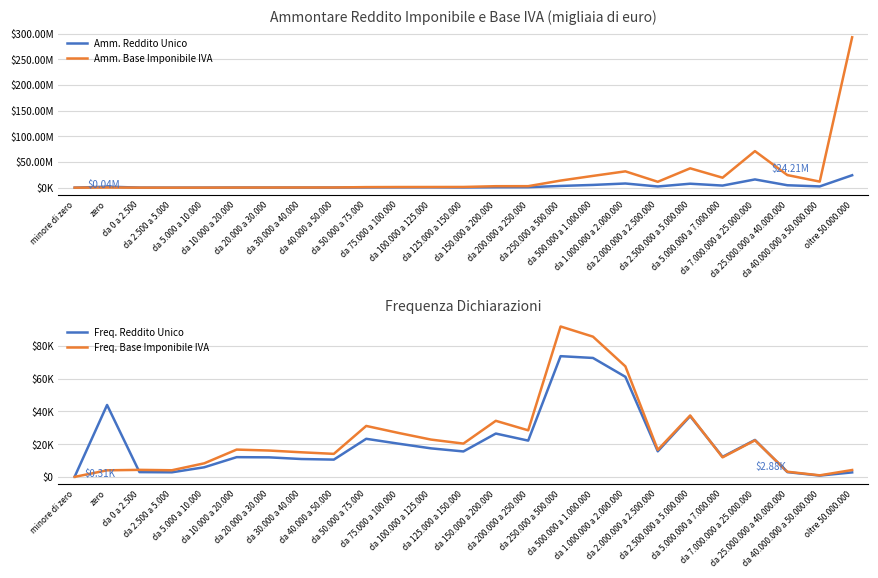

List the series in order of their peak value, lowest first.

Freq. Reddito Unico, Freq. Base Imponibile IVA, Amm. Reddito Unico, Amm. Base Imponibile IVA